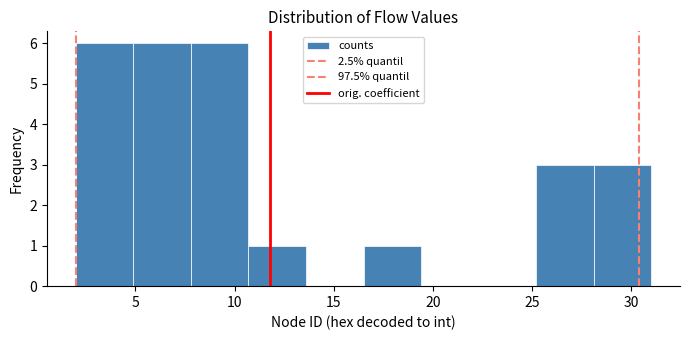

How tall is the bar that spans 7.8 to 10.7 on the x-axis? Neither the bar edges nor the heights are printed on the chart, so give them approximately, as read against the axes.

6